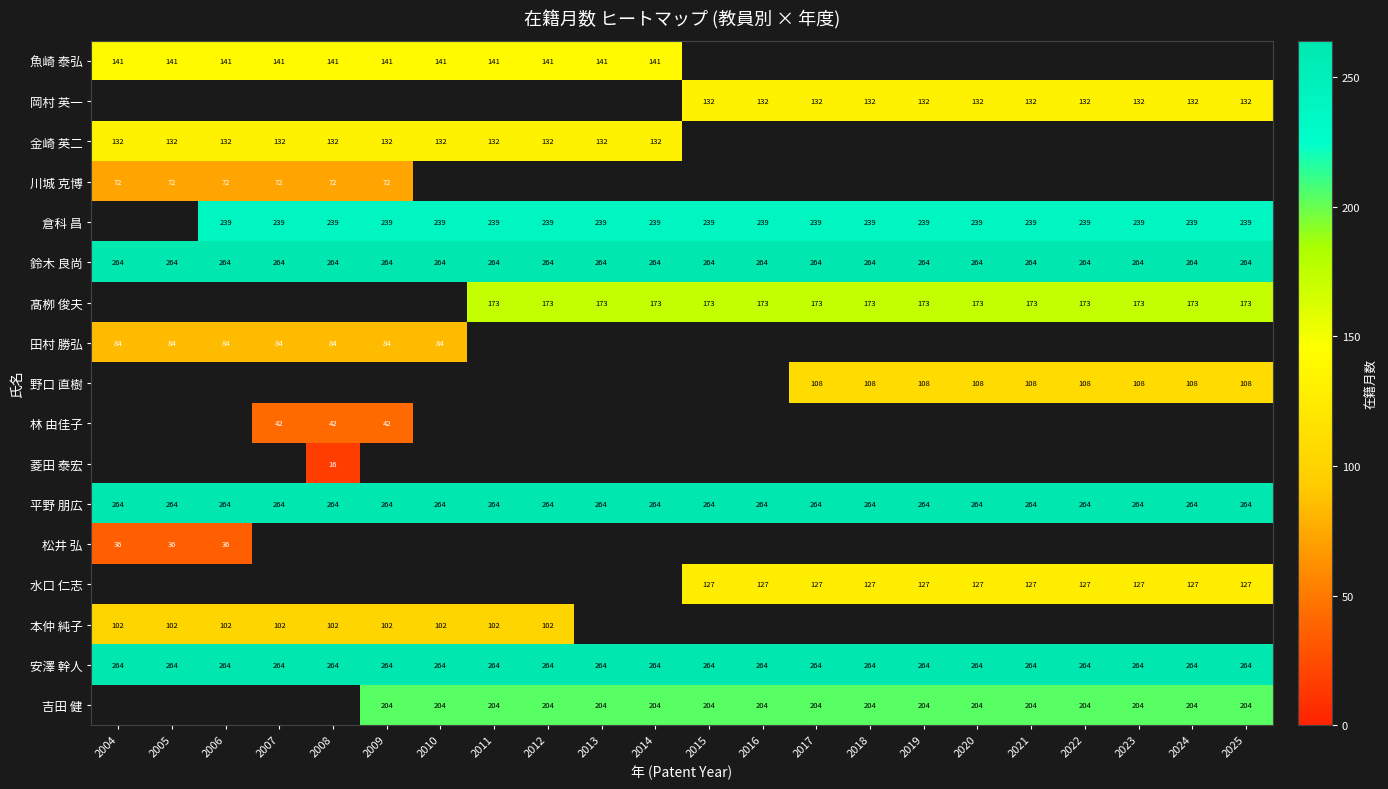

List the labels in order of 岡村 英一 value, largest first.

2004, 2005, 2006, 2007, 2008, 2009, 2010, 2011, 2012, 2013, 2014, 2015, 2016, 2017, 2018, 2019, 2020, 2021, 2022, 2023, 2024, 2025